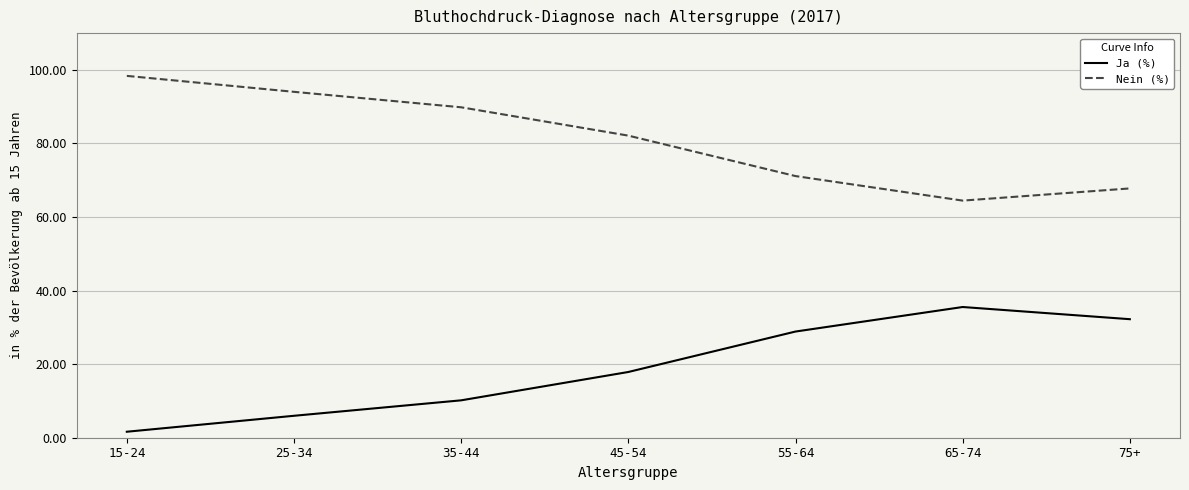

Does the chart display data point markers on the line(s)?

No